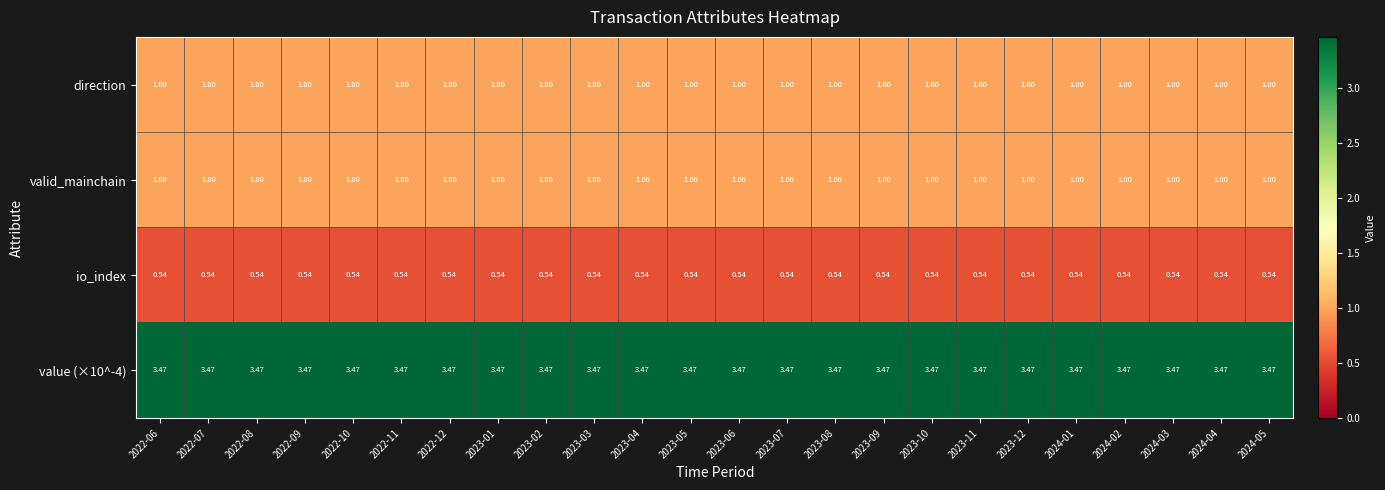

Is the value of io_index at 2023-04 greater than the value of direction at 2023-07?

No